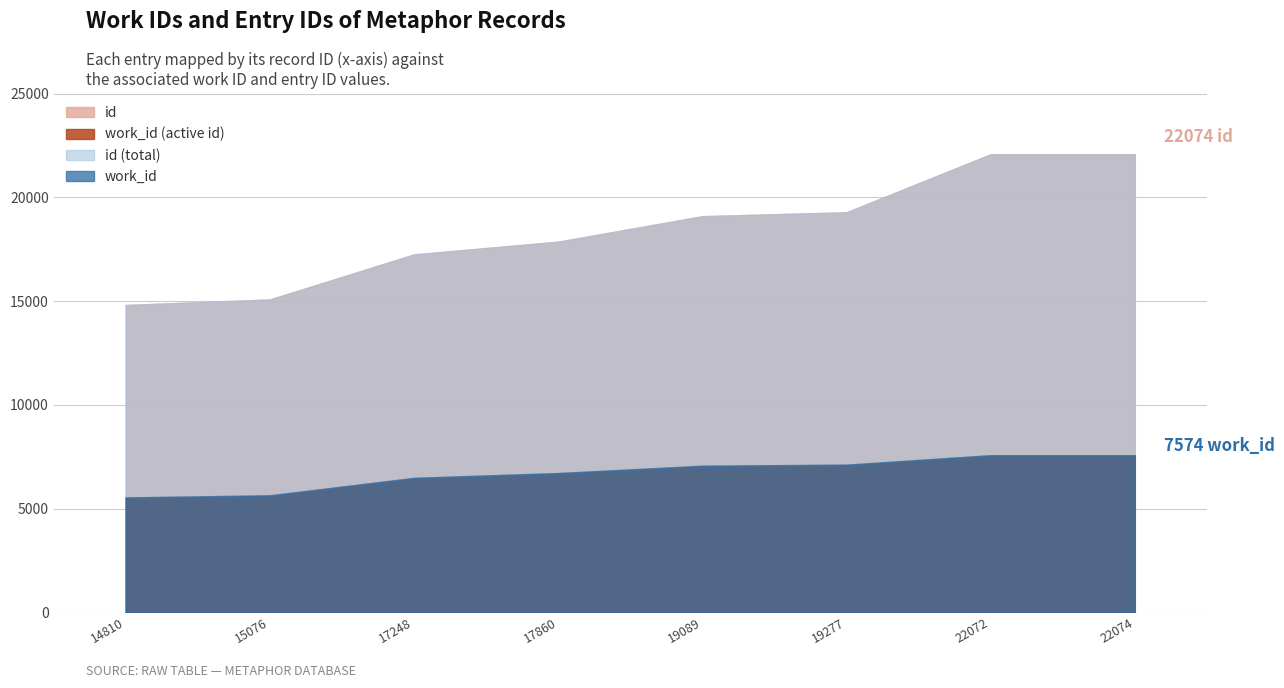

Which series changed the most between 17248 and 22072?

id